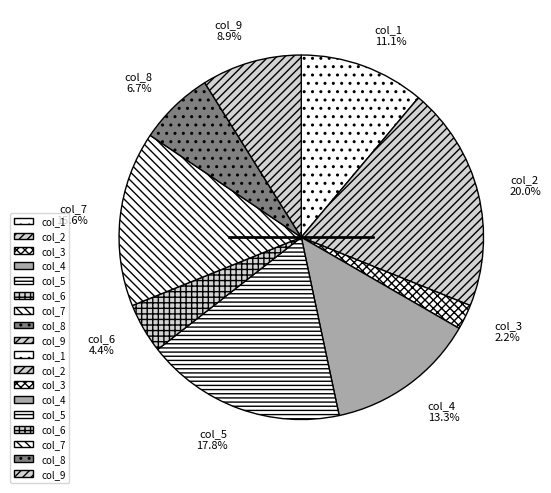

Does col_5 represent more than half of the total?

No